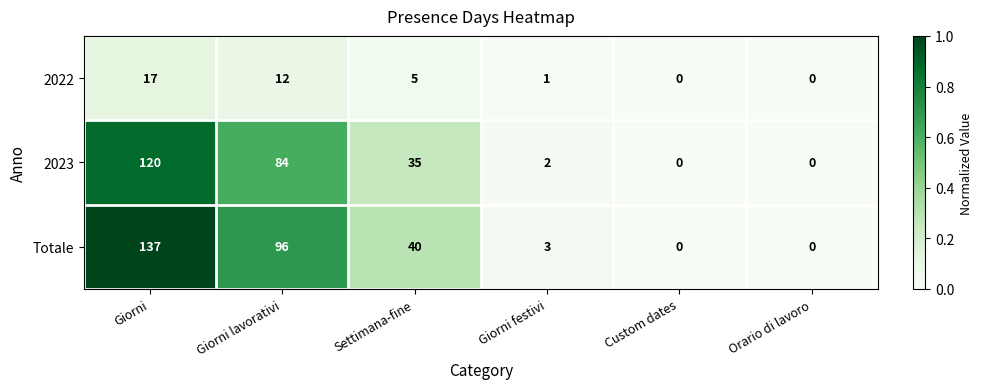

What is the maximum value shown in the chart?

137